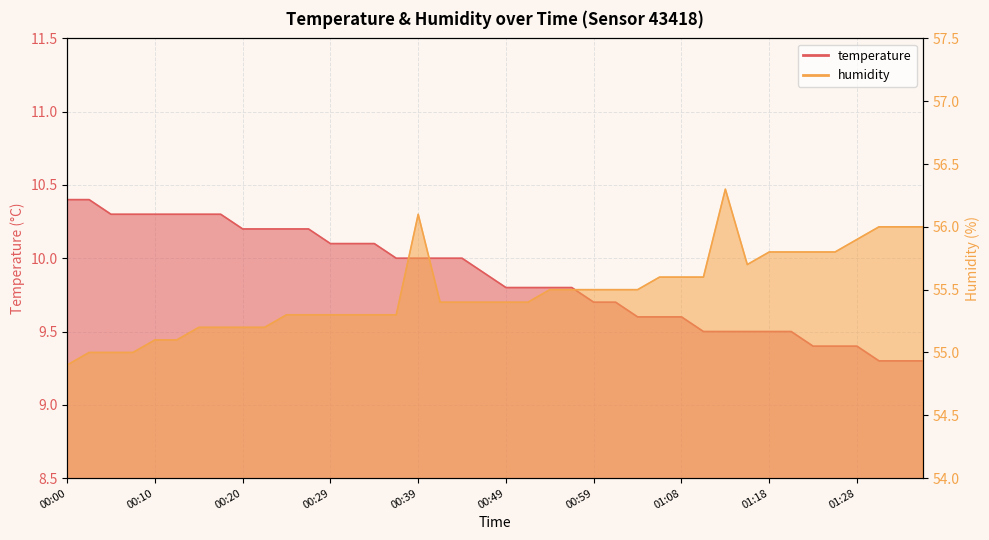

True or false: temperature has more than 1 points higher than both neighbors.

False